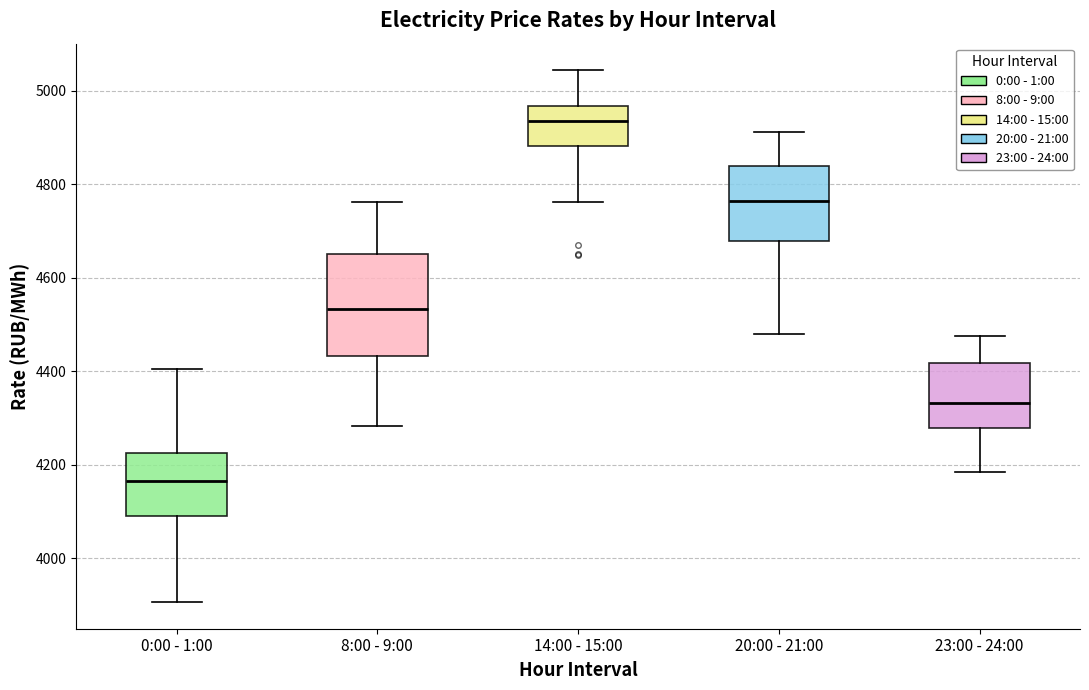

Comparing the boxes themselves (not the whiskers), which one is the tallest?

8:00 - 9:00